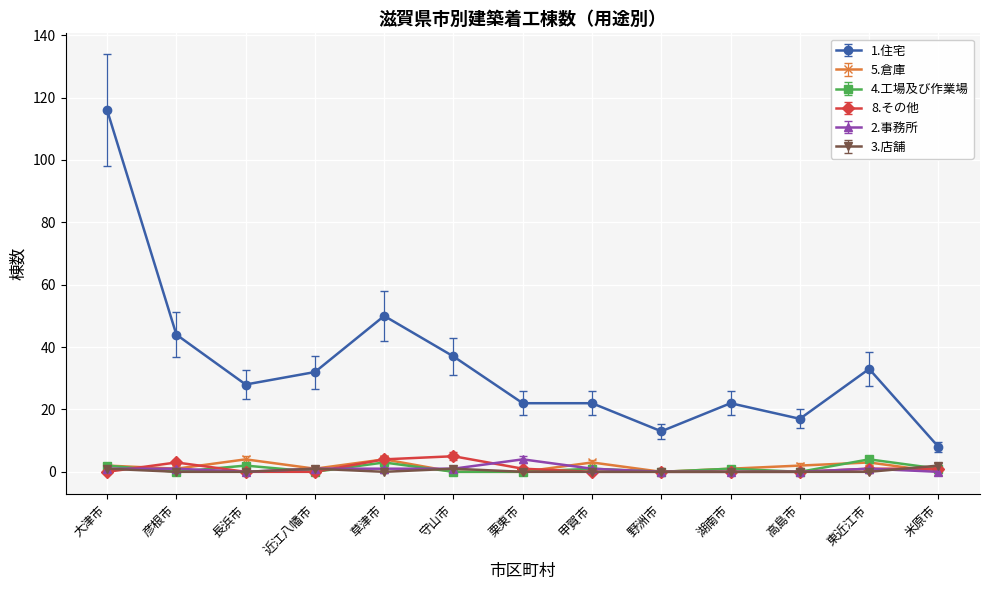

What is the maximum value shown in the chart?

116